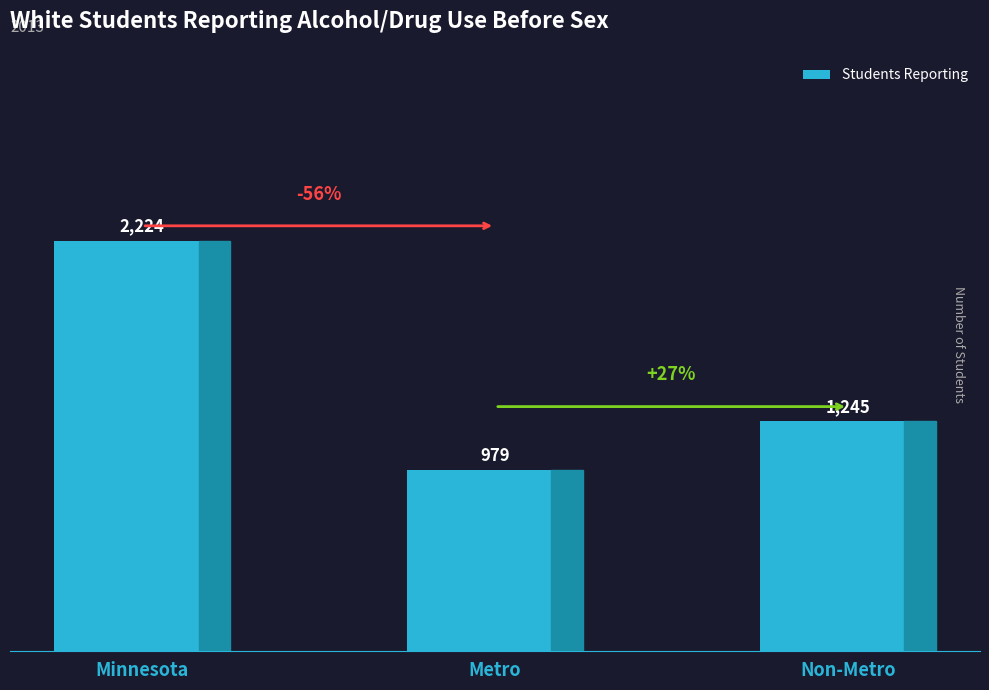

At which category does the chart reach its minimum across all series?

Metro